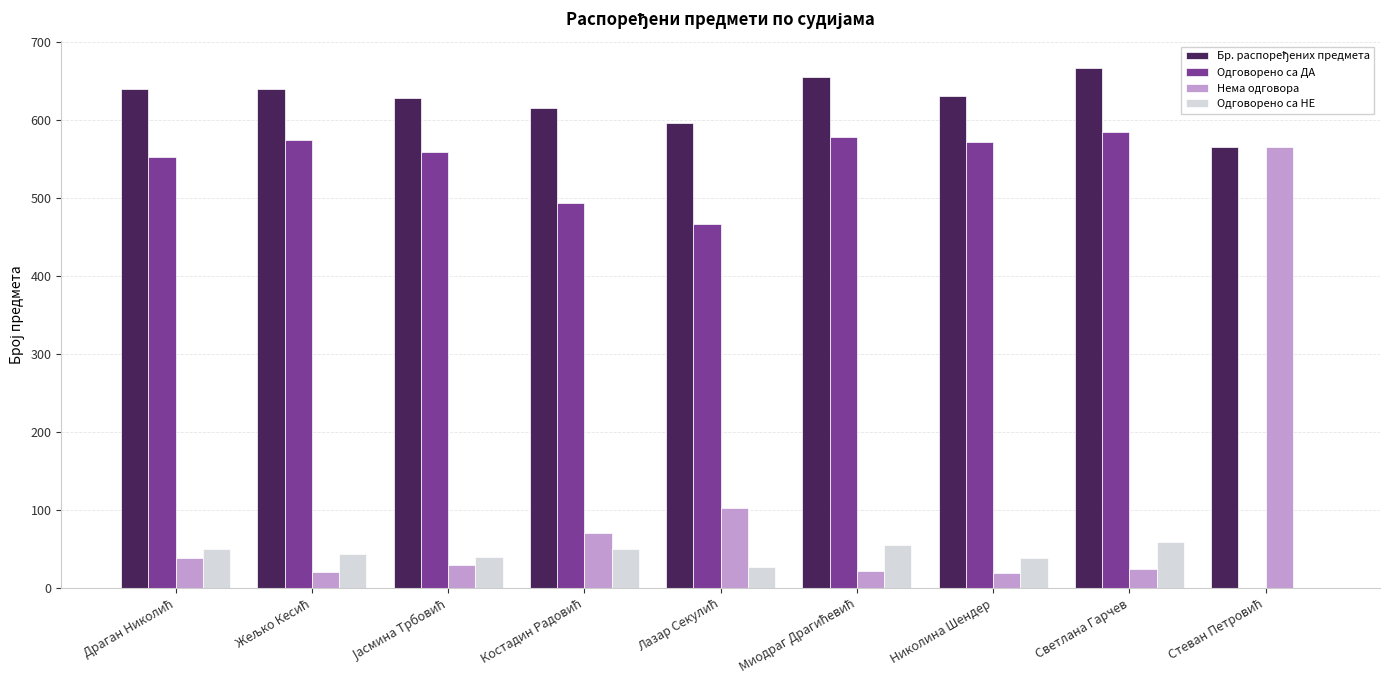

Which category has the highest value in the Одговорено са ДА series?

Светлана Гарчев